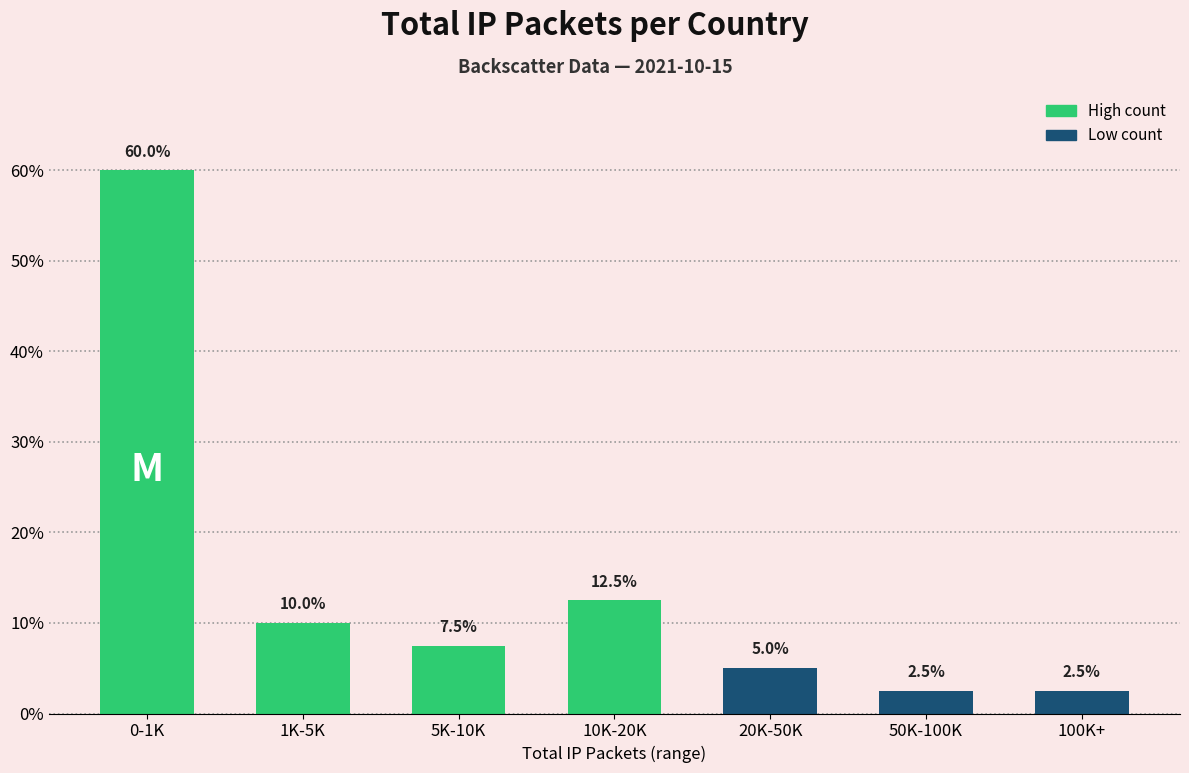

Reading left to right, what are all the values shown in this chart?

0-1K=60.0	1K-5K=10.0	5K-10K=7.5	10K-20K=12.5	20K-50K=5.0	50K-100K=2.5	100K+=2.5